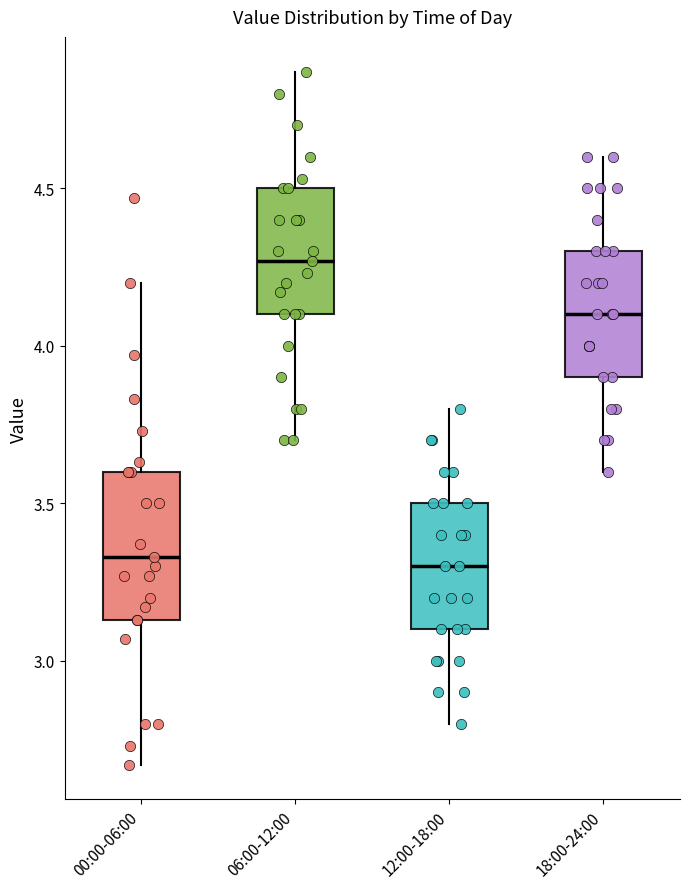

Reading left to right, transcribe this box plot: for each box, give where its median line is, the range the box spans, and where its two whiskers end, as read against the y-axis. The values are not printed on the chart, so give them approximately, as read against the axis.

00:00-06:00: median 3.35, box 3.15 to 3.60, whiskers 2.65 to 4.20
06:00-12:00: median 4.25, box 4.10 to 4.50, whiskers 3.70 to 4.85
12:00-18:00: median 3.30, box 3.10 to 3.50, whiskers 2.80 to 3.80
18:00-24:00: median 4.10, box 3.90 to 4.30, whiskers 3.60 to 4.60